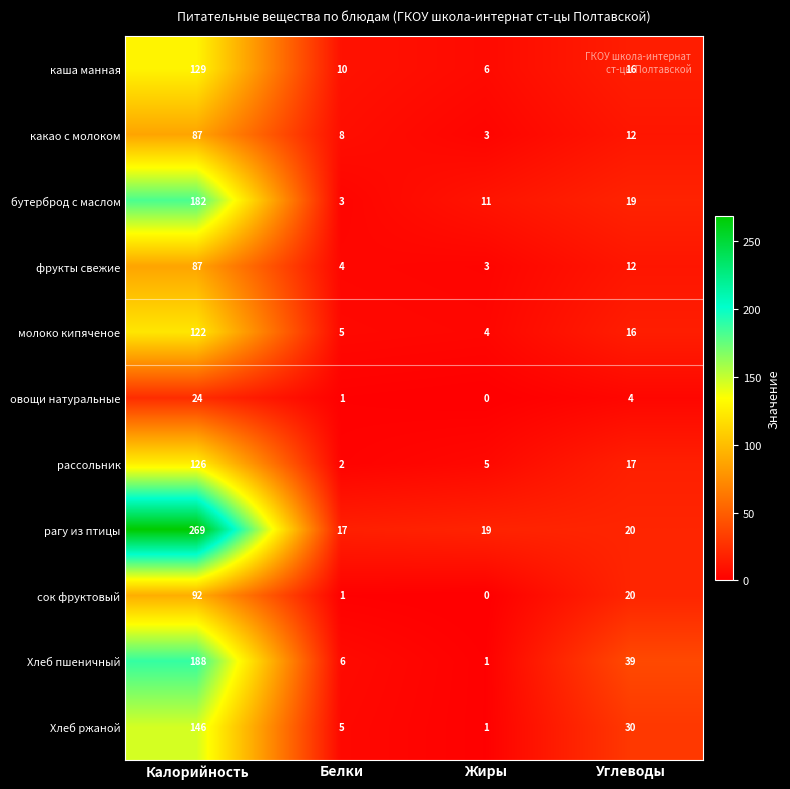

Which series has the largest total across all categories?

рагу из птицы